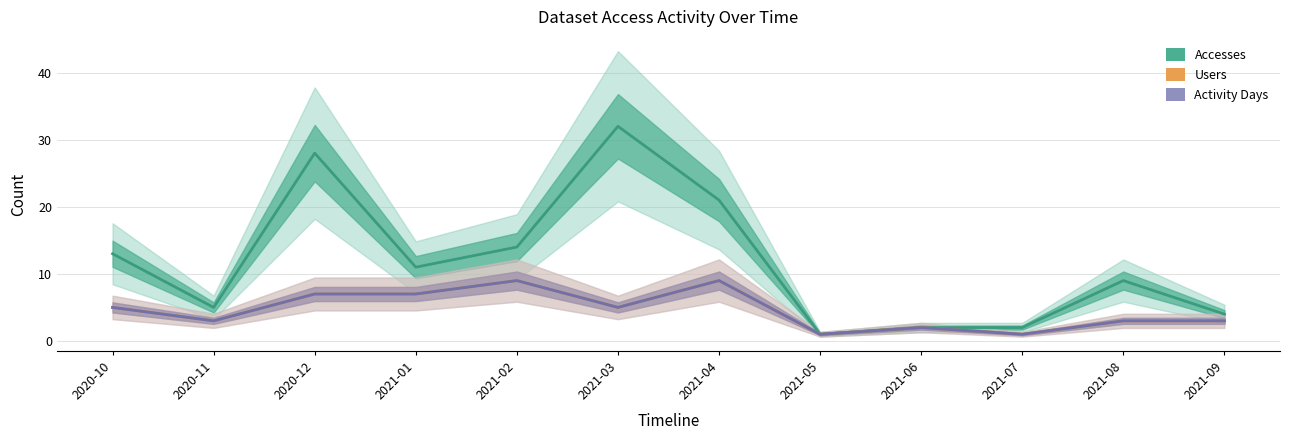

What is the approximate value of Accesses at 2021-01, to the nearest 10?

10